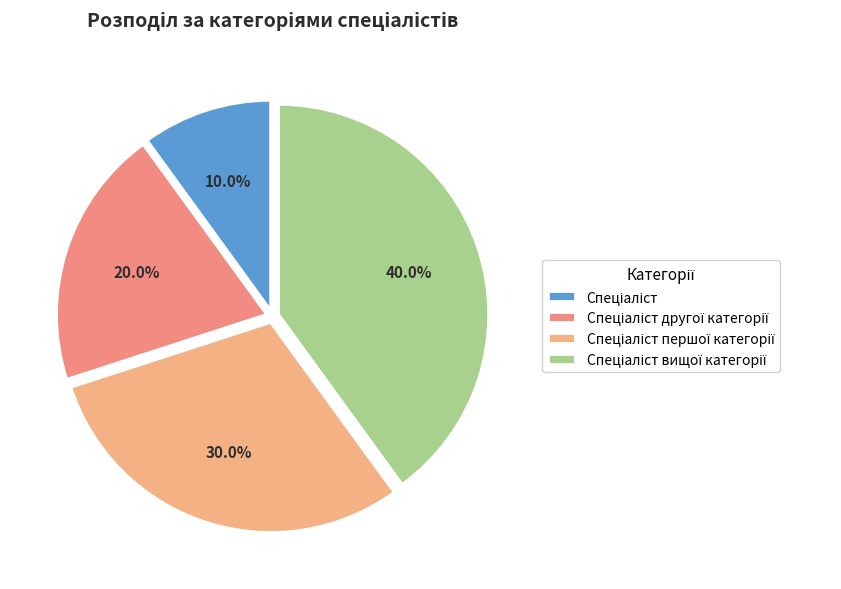

To the nearest percent, what portion does Спеціаліст represent?

10%